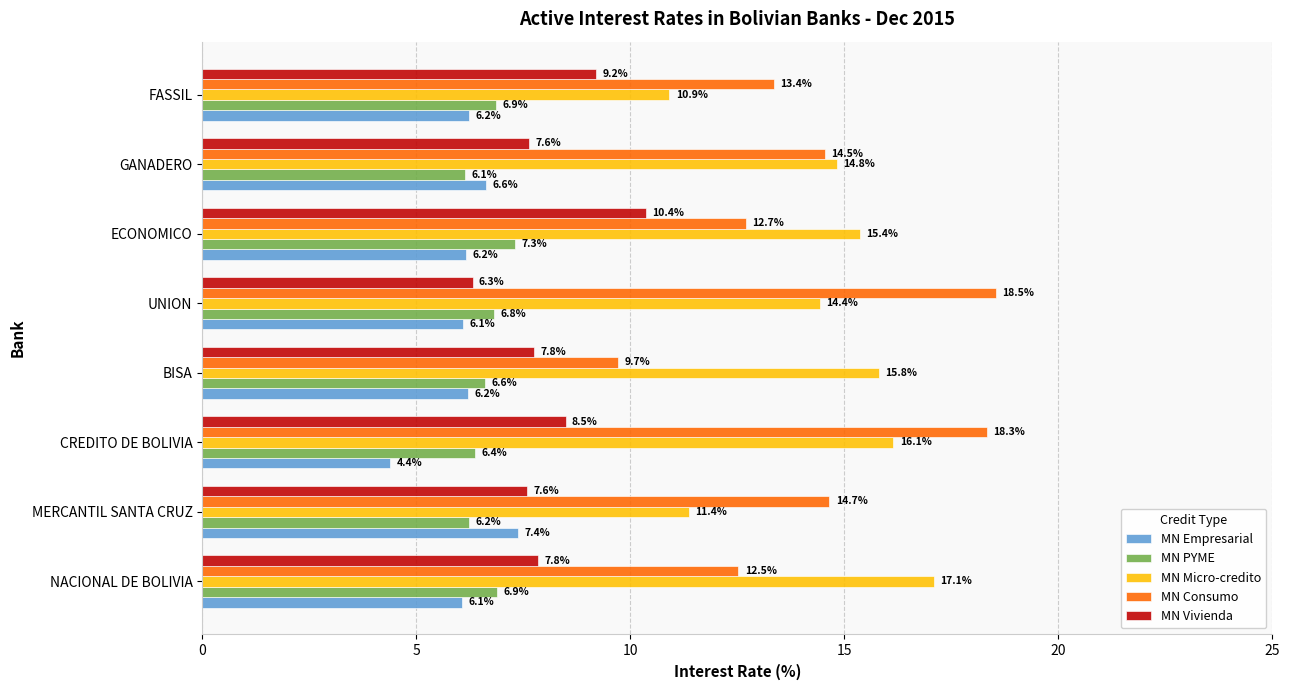

At how many categories does at least one series exceed 5?

8